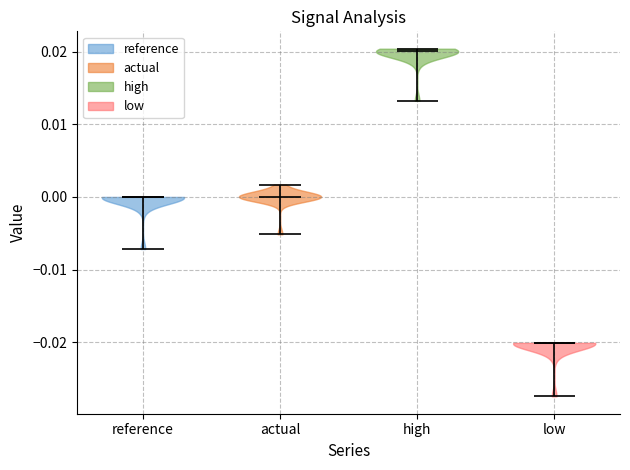

Reading left to right, read every violin against the y-axis: where its median line is, and the lowest and highest points it reaches. The values are not printed on the chart, so give them approximately, as read against the axis.

reference: median line 0.000, lowest point -0.007, highest point 0.000
actual: median line 0.000, lowest point -0.005, highest point 0.002
high: median line 0.020, lowest point 0.013, highest point 0.020
low: median line -0.020, lowest point -0.027, highest point -0.020